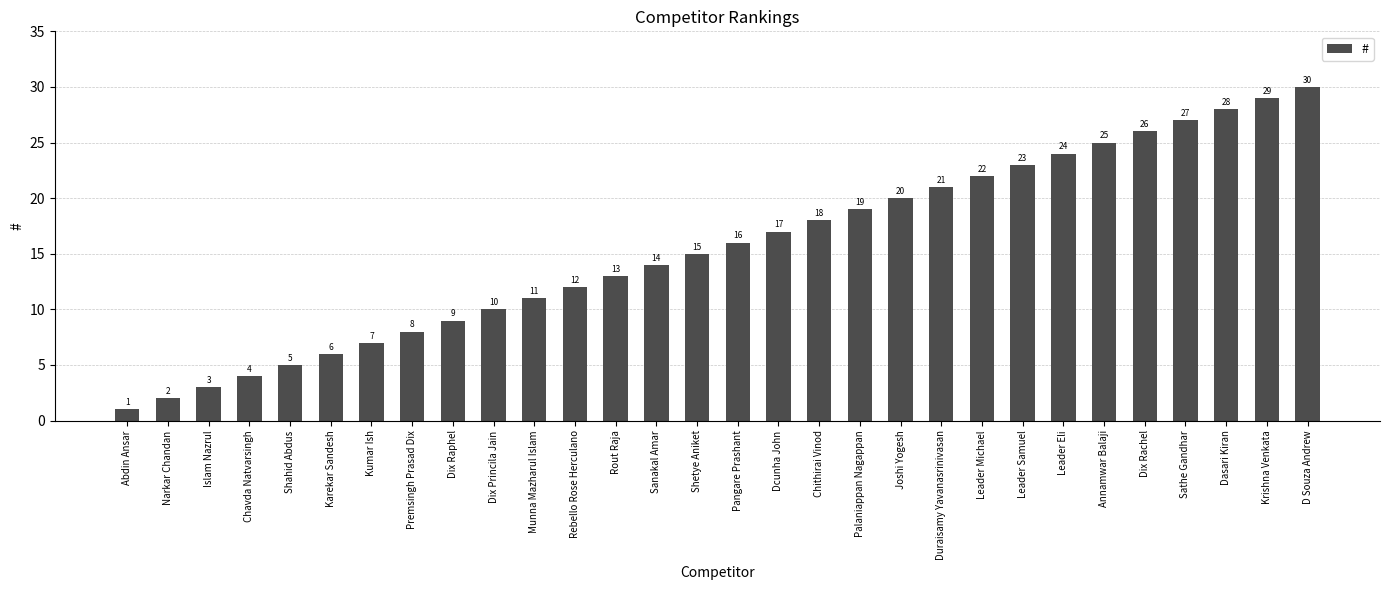

Where is the data nearest to the value 15?

Shetye Aniket